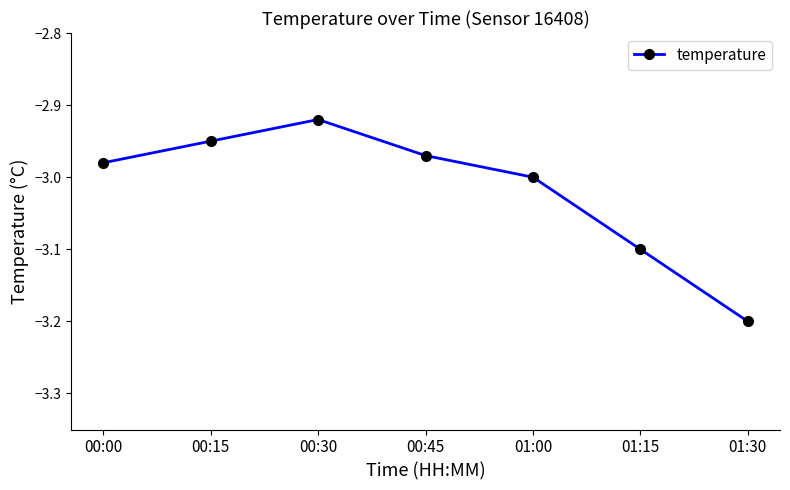

What is the label of the 4th point from the left?

00:45